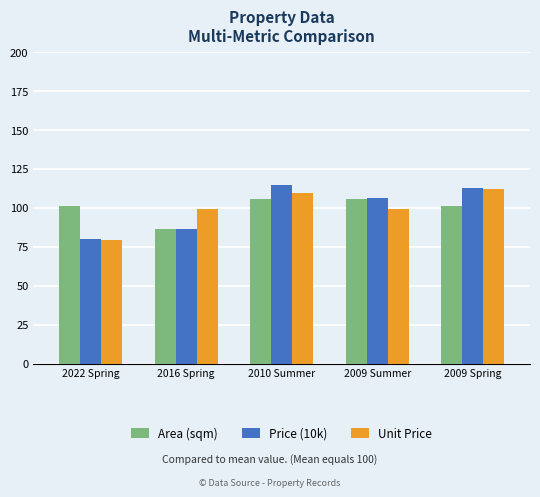

What are all the series names shown in the legend?

Area (sqm), Price (10k), Unit Price